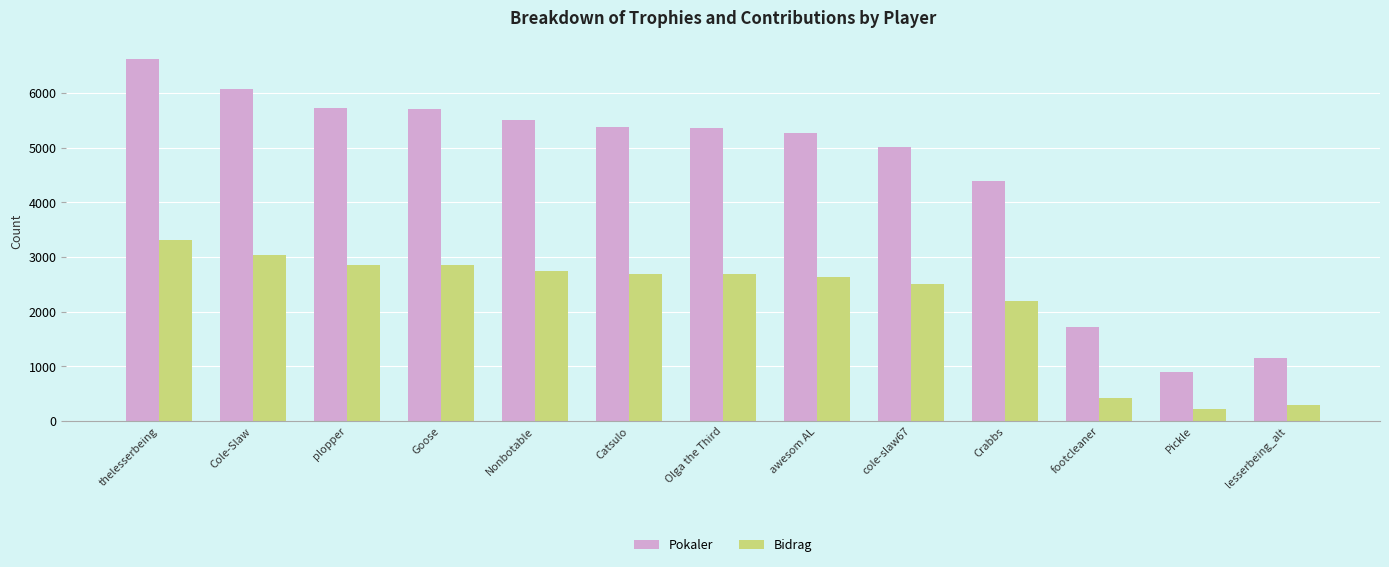

Where is Pokaler nearest to the value 3767?

Crabbs